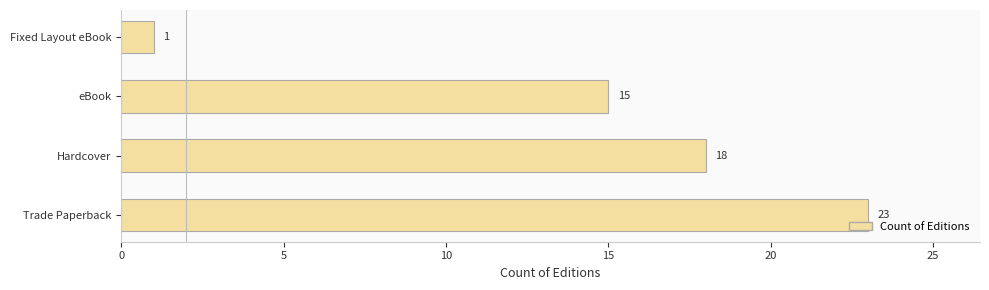

Reading top to bottom, list all the values displayed in this chart.

Fixed Layout eBook=1	eBook=15	Hardcover=18	Trade Paperback=23